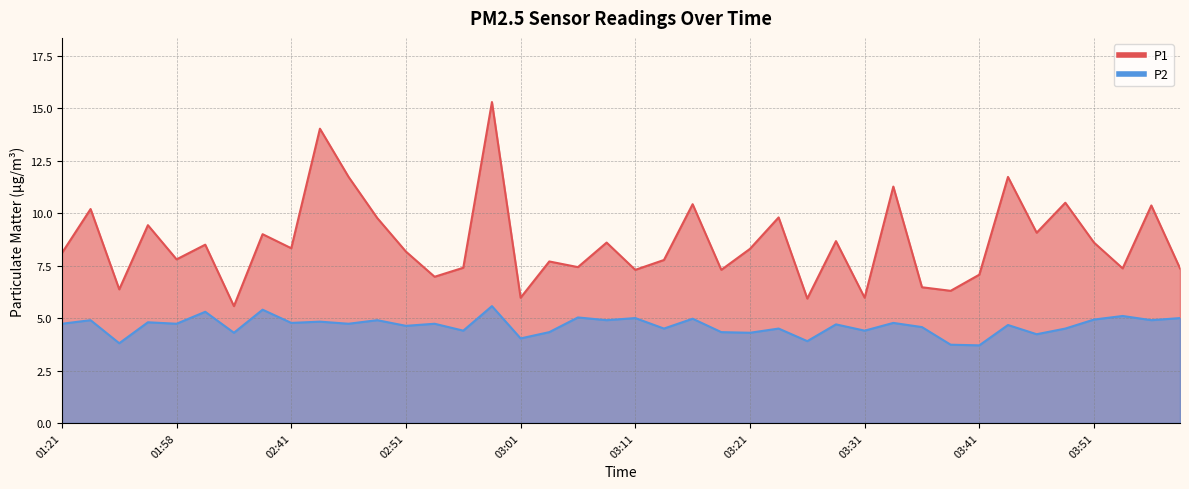

How many lines are shown in the chart?

2